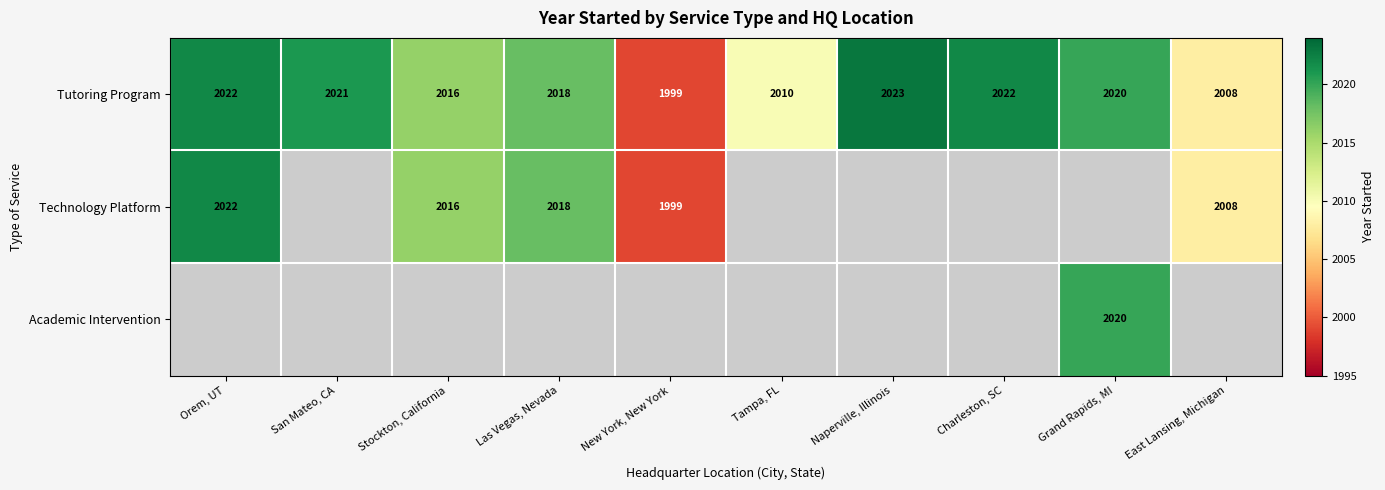

The Tutoring Program series shows 1235 at Las Vegas, Nevada. True or false?

False